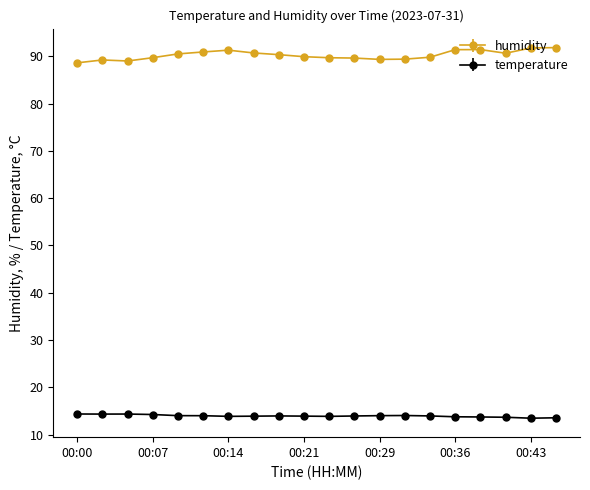

What is the maximum value shown in the chart?

91.8